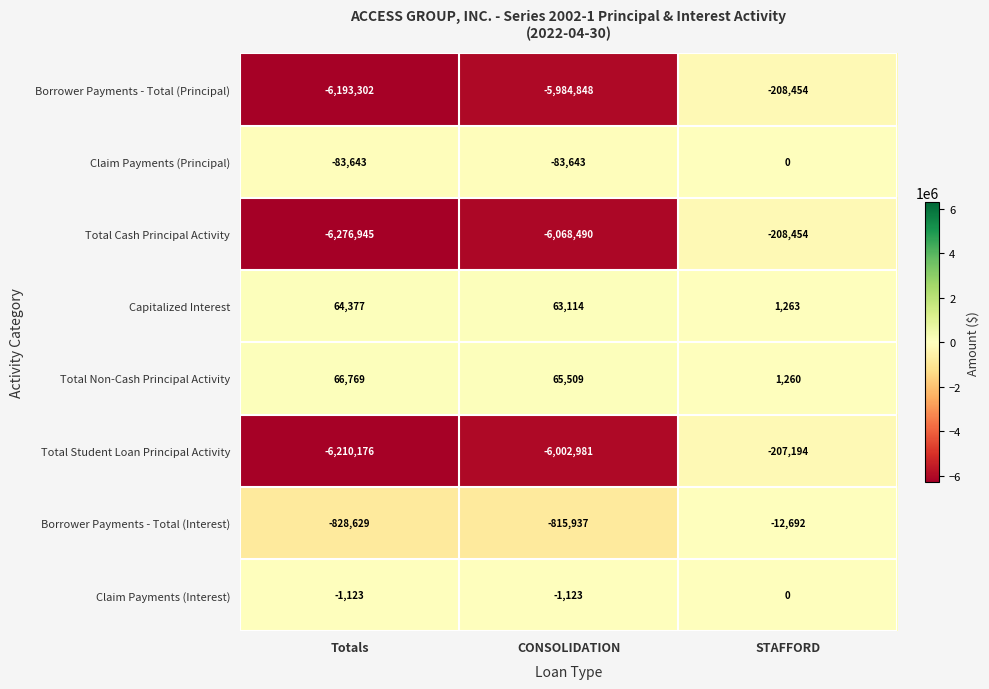

Which label corresponds to the smallest value in the chart?

Totals